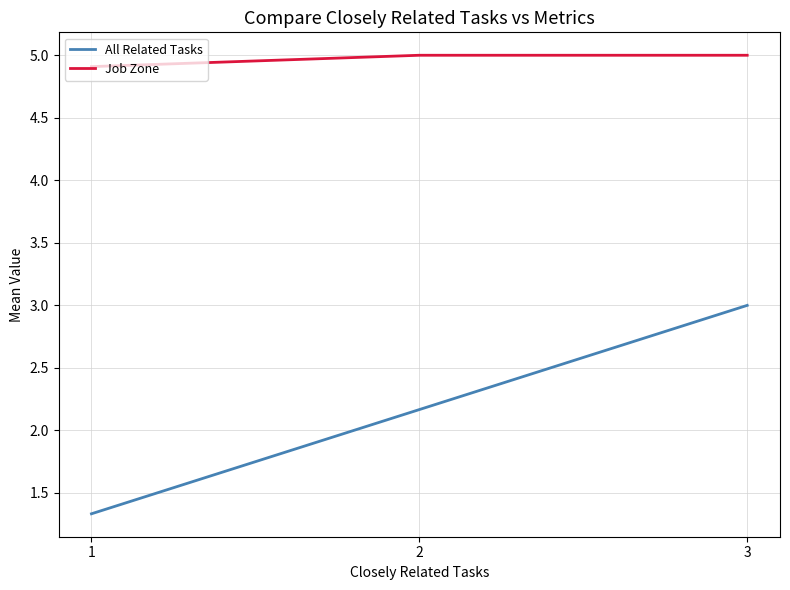

What is the sum of the All Related Tasks values at 3 and 2?

5.2